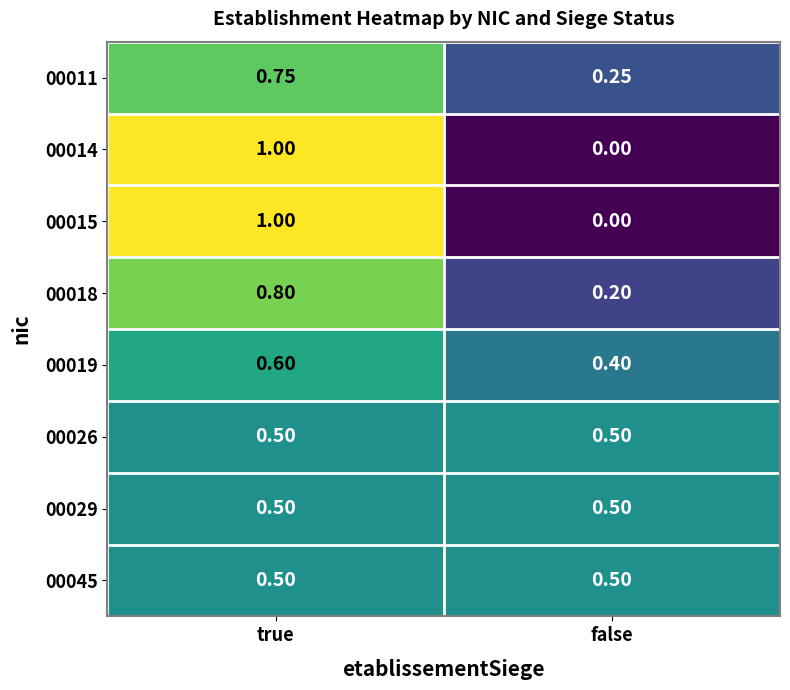

List the labels in order of 00011 value, smallest first.

false, true